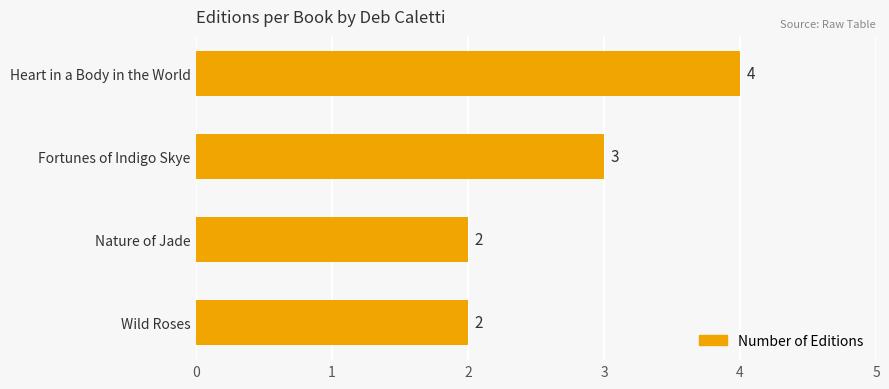

What position from the top is Nature of Jade?

3